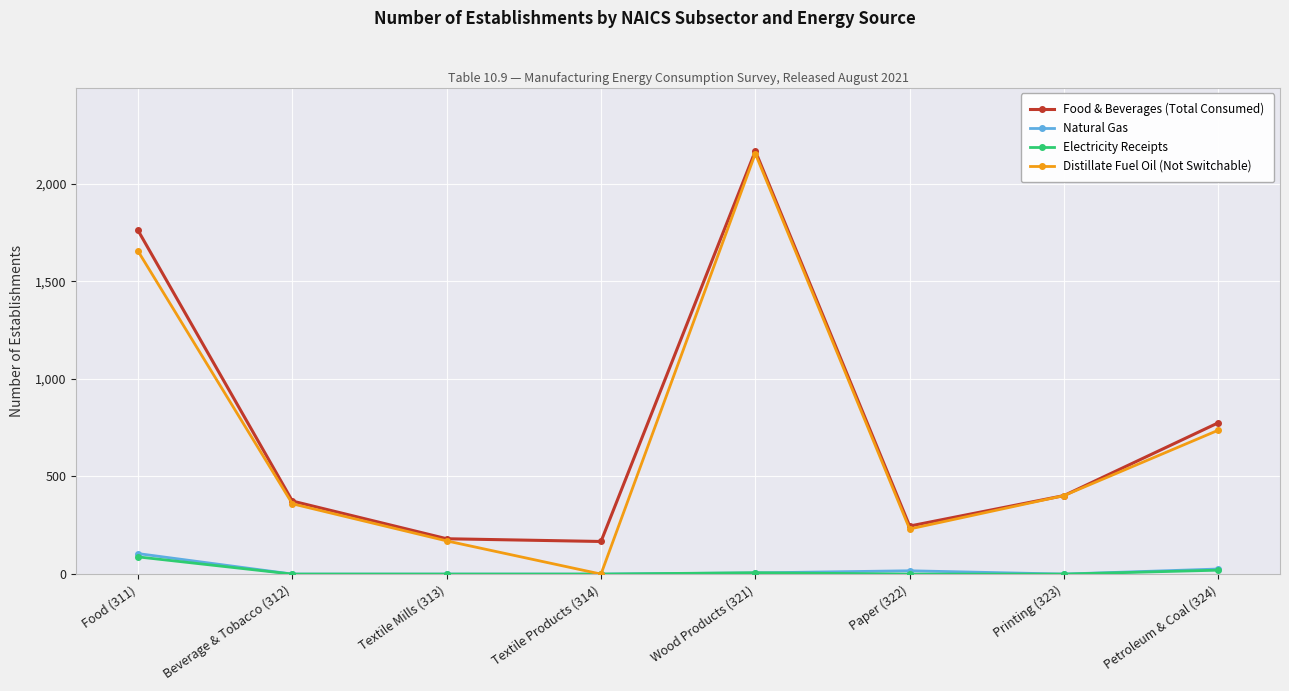

What is the difference between the Food & Beverages (Total Consumed) values at Textile Mills (313) and Beverage & Tobacco (312)?

193